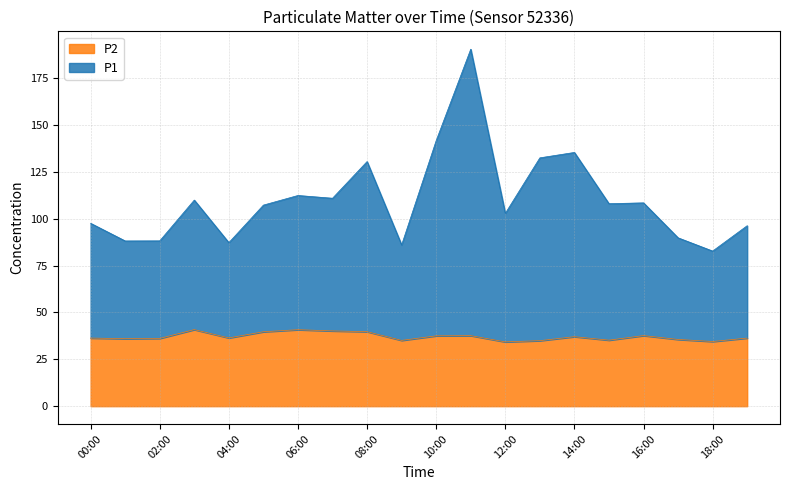

What position from the right is 11:00?

9